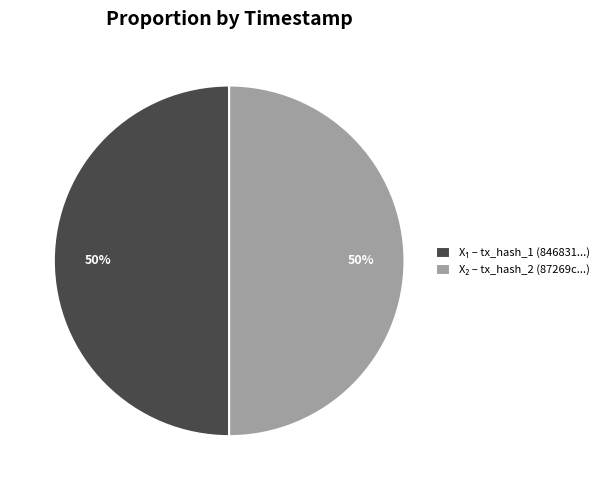

How many segments does this pie chart have?

2